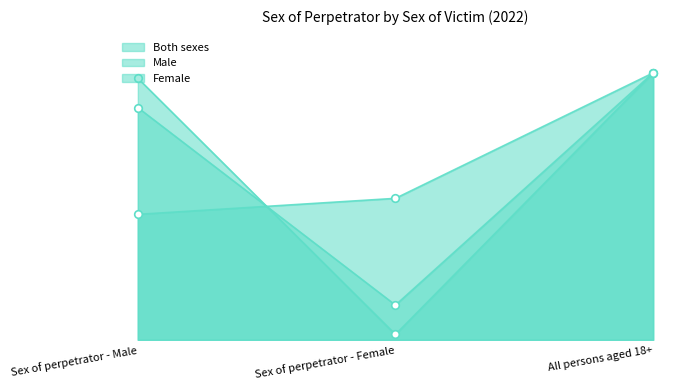

Is the value of Both sexes at All persons aged 18+ greater than the value of Male at Sex of perpetrator - Female?

Yes